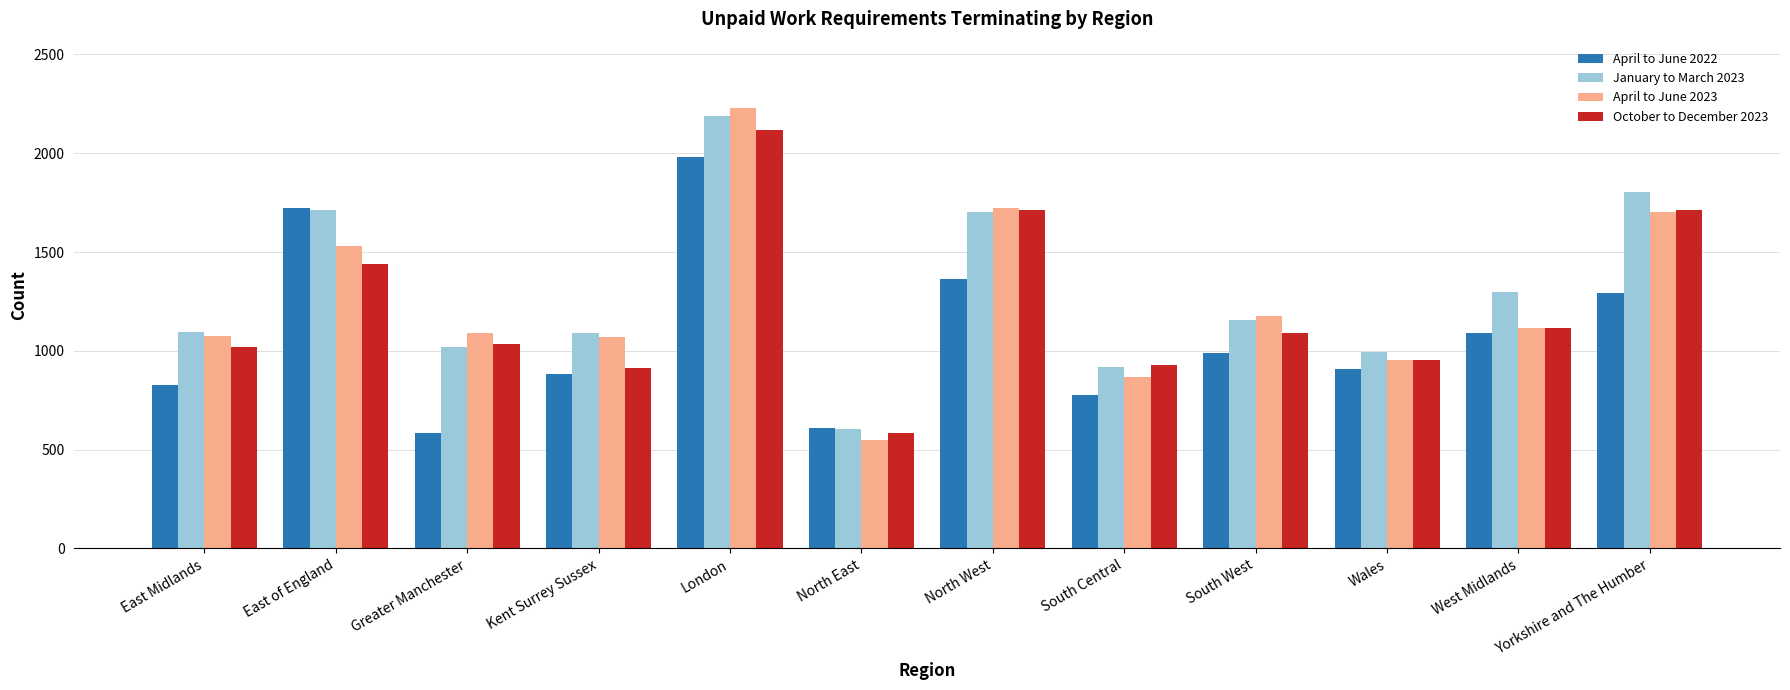

What is the average value of the January to March 2023 series?

1299